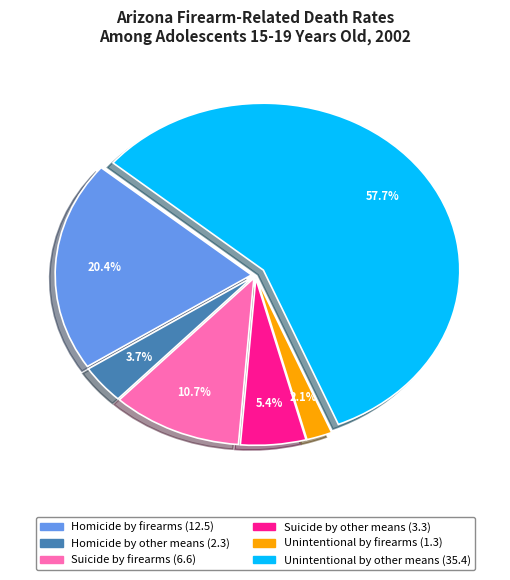

Which has a higher value, Unintentional by firearms or Homicide by other means?

Homicide by other means